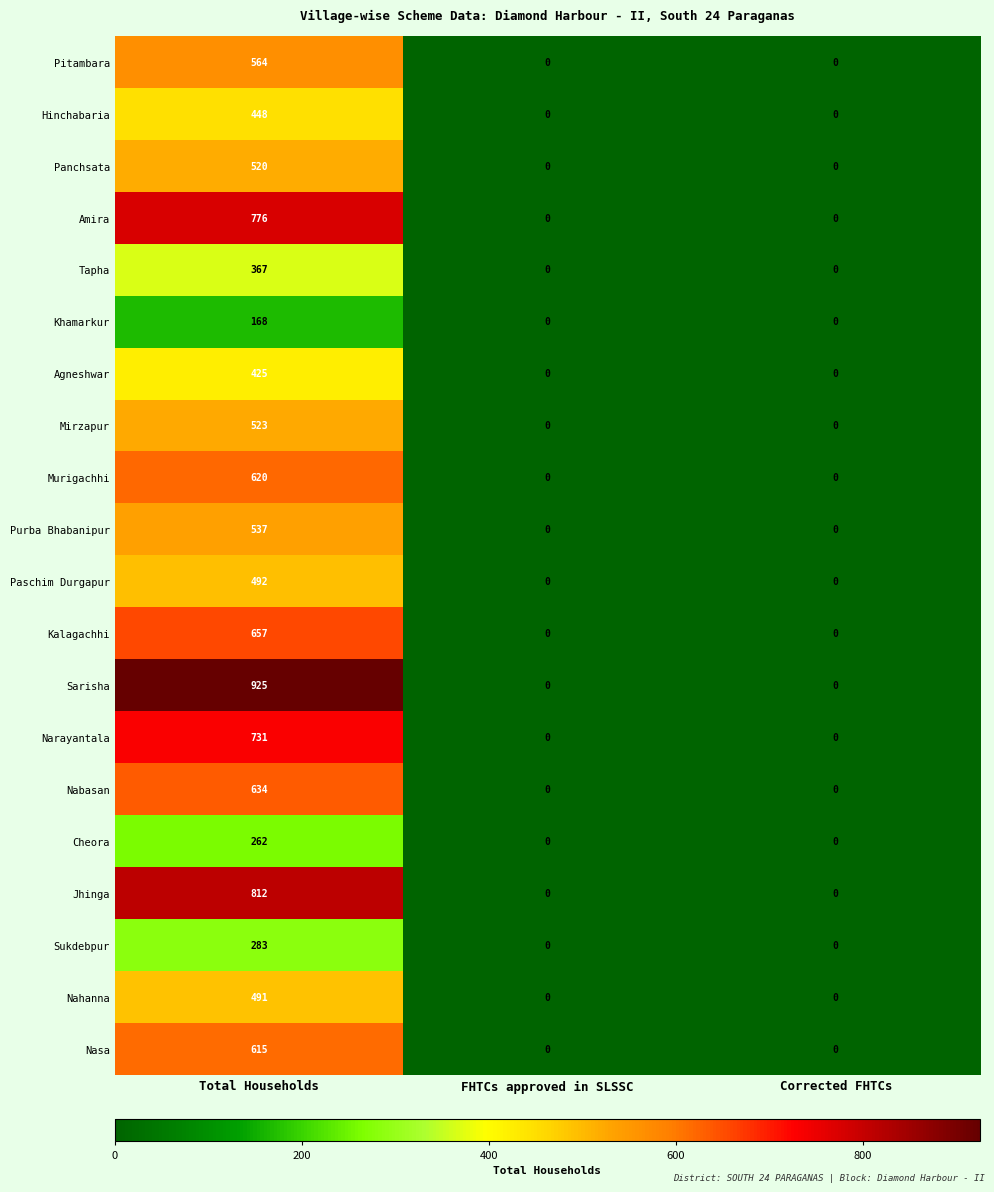

What is the difference between the maximum and second lowest values in the Tapha series?

367